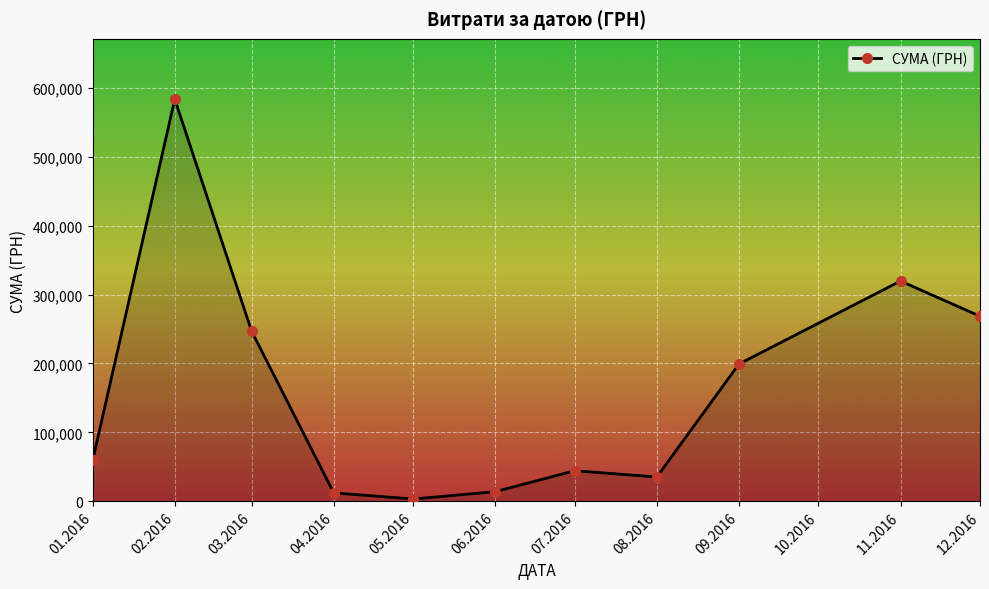

What is the label of the 1st point from the left?

01.2016